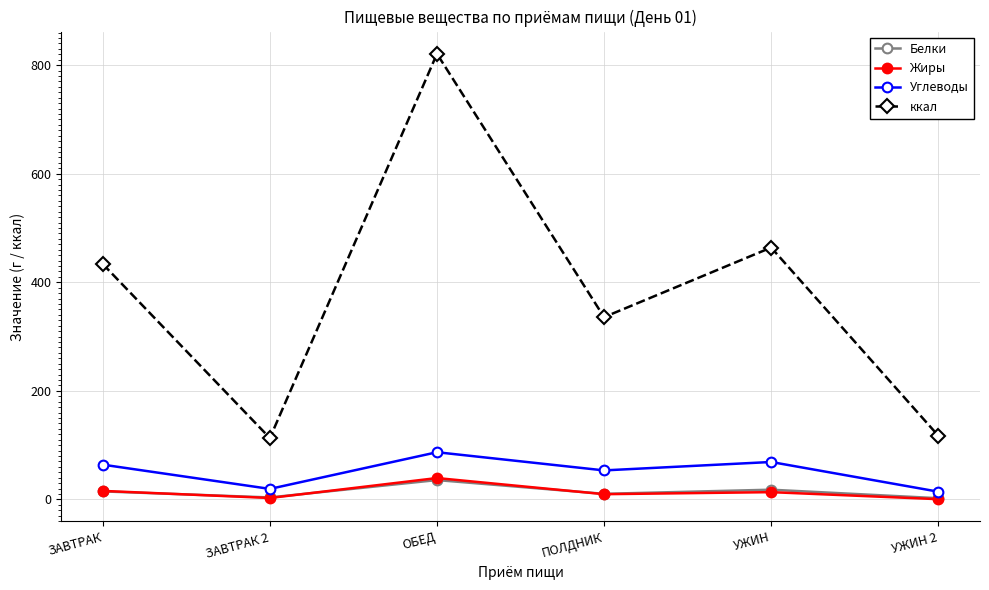

Which label corresponds to the largest value in the chart?

ОБЕД